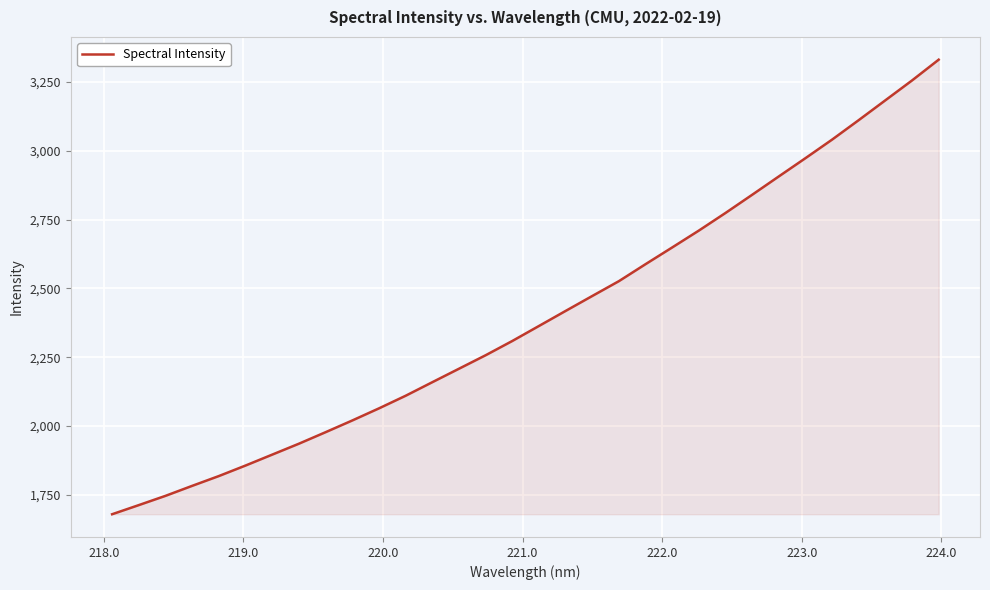

What is the greatest value displayed?

3331.3